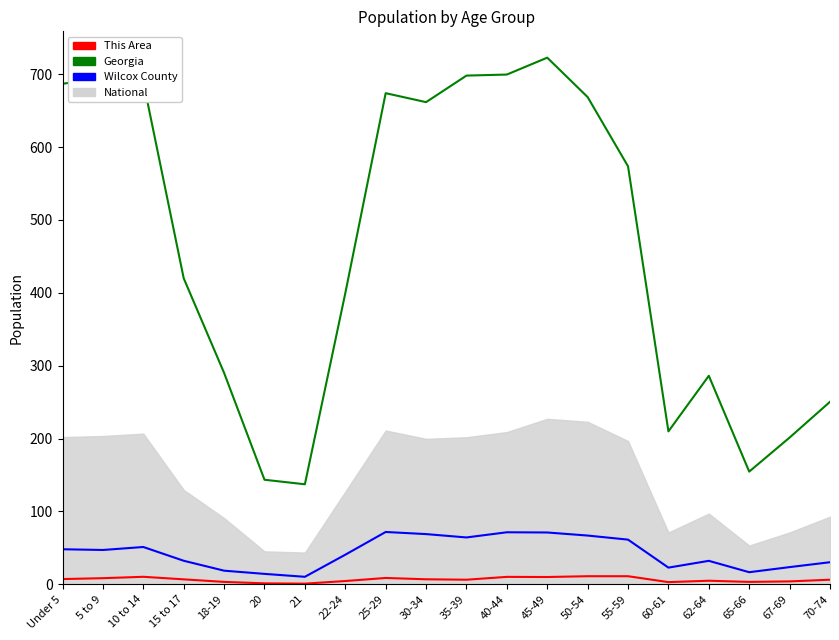

Is the value of This Area at 15 to 17 greater than the value of Wilcox County at 65-66?

No